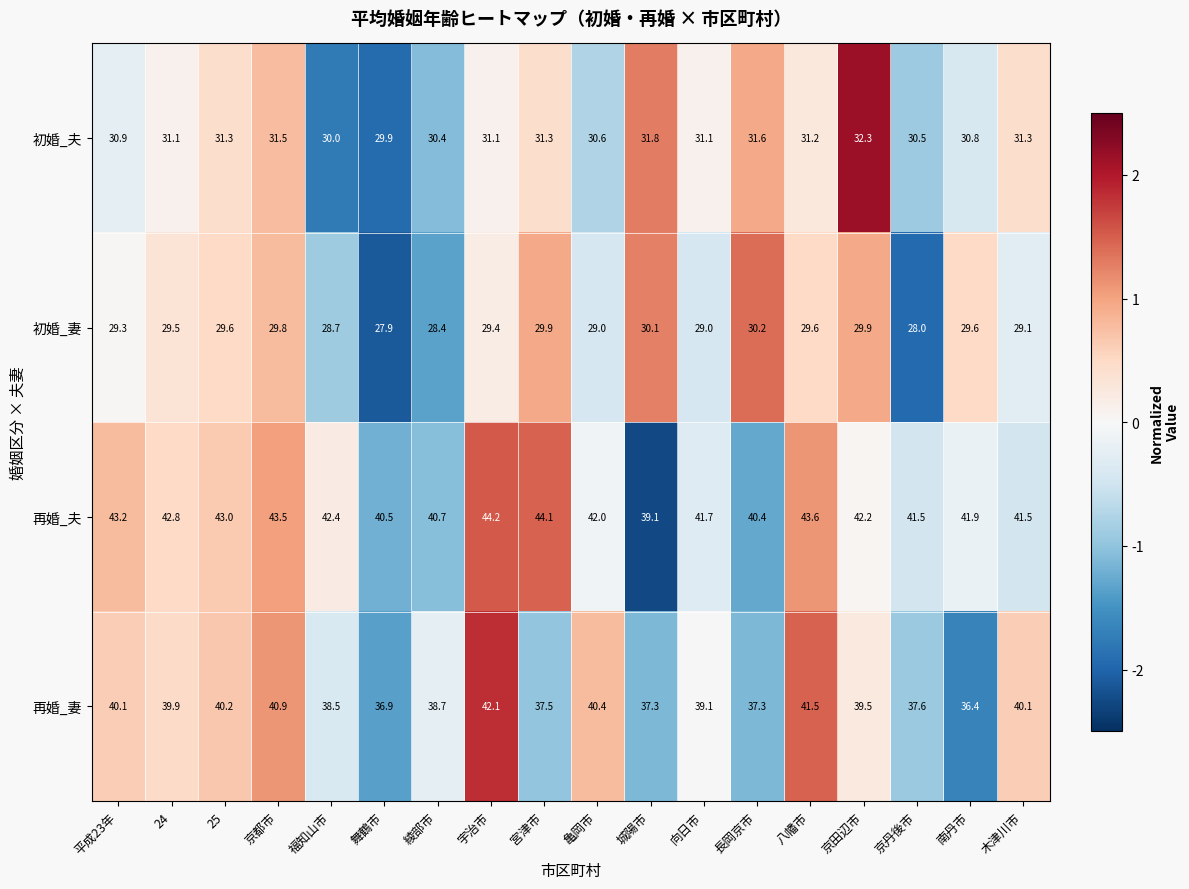

At 亀岡市, list the series in order from largest to smallest.

再婚_夫, 再婚_妻, 初婚_夫, 初婚_妻